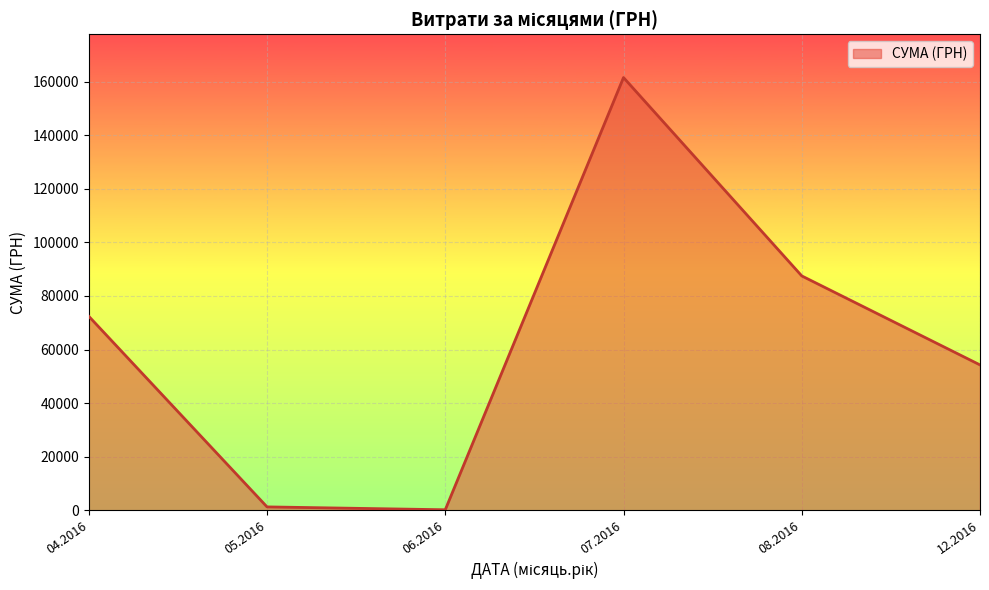

What is the difference between the second highest and minimum values?

87293.1